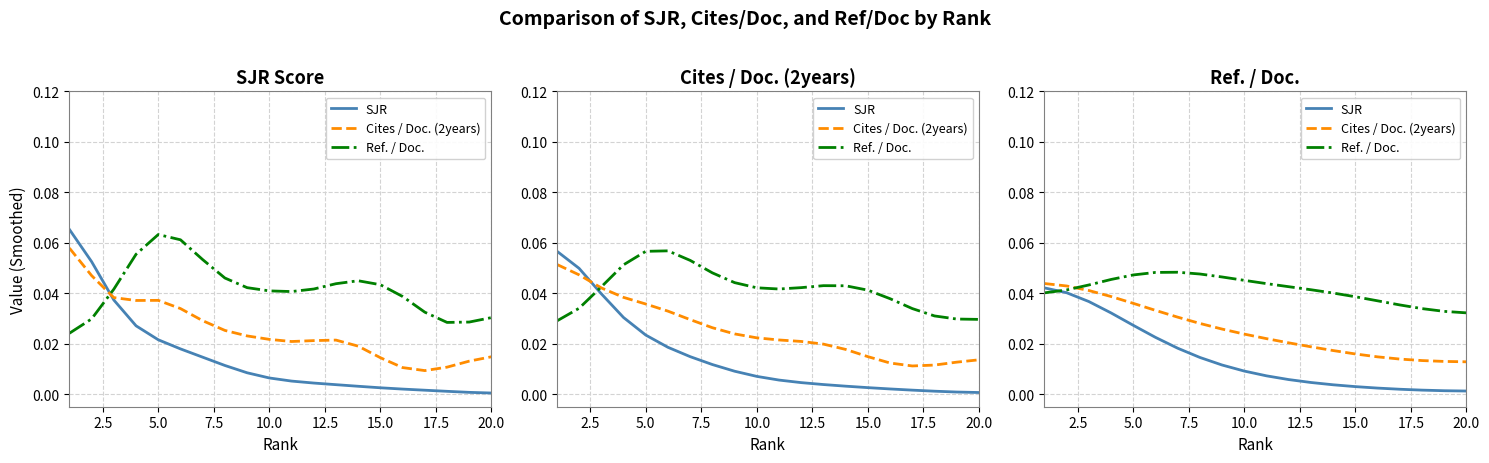

Is this an area chart (filled region under the line)?

No